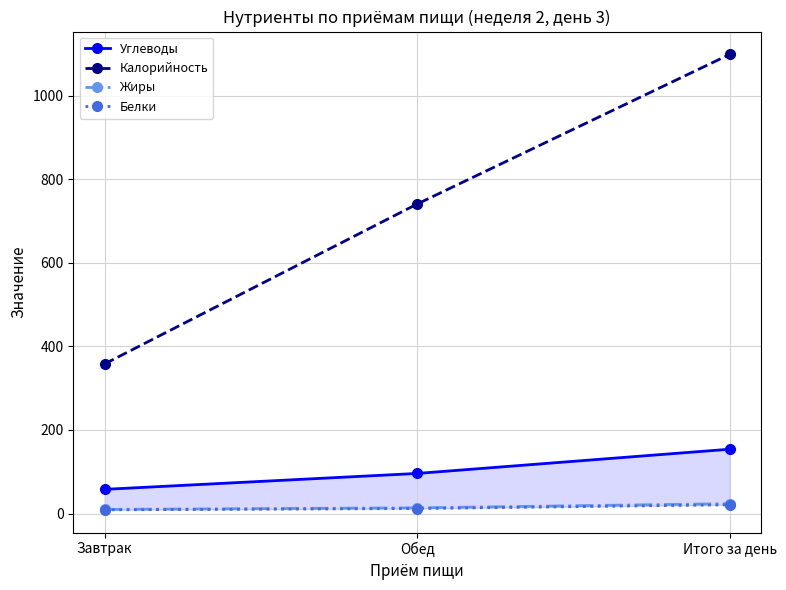

Between Обед and Завтрак, which is larger?

Обед